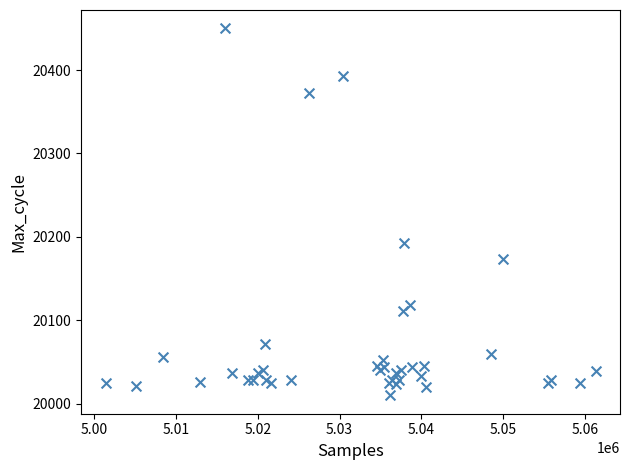

What Y value in the scatter plot is closest to 20230?

20193